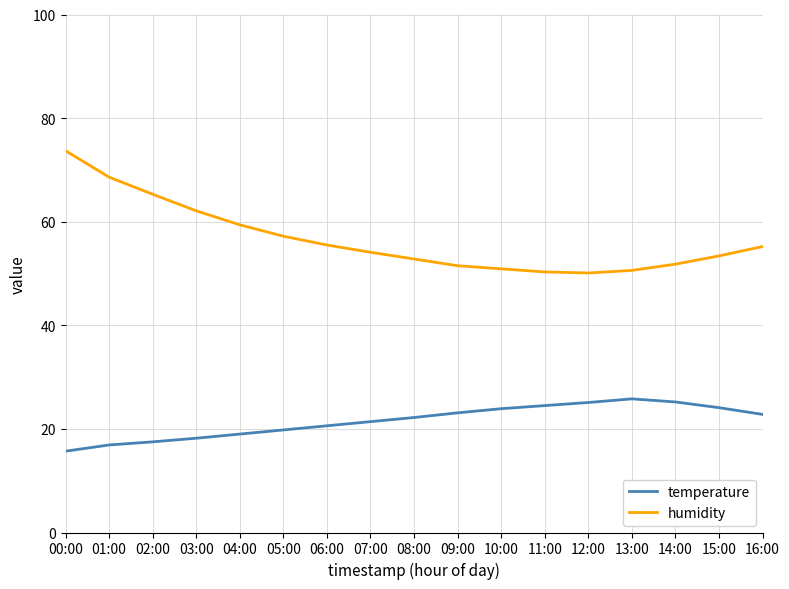

True or false: humidity and temperature intersect in this chart.

False